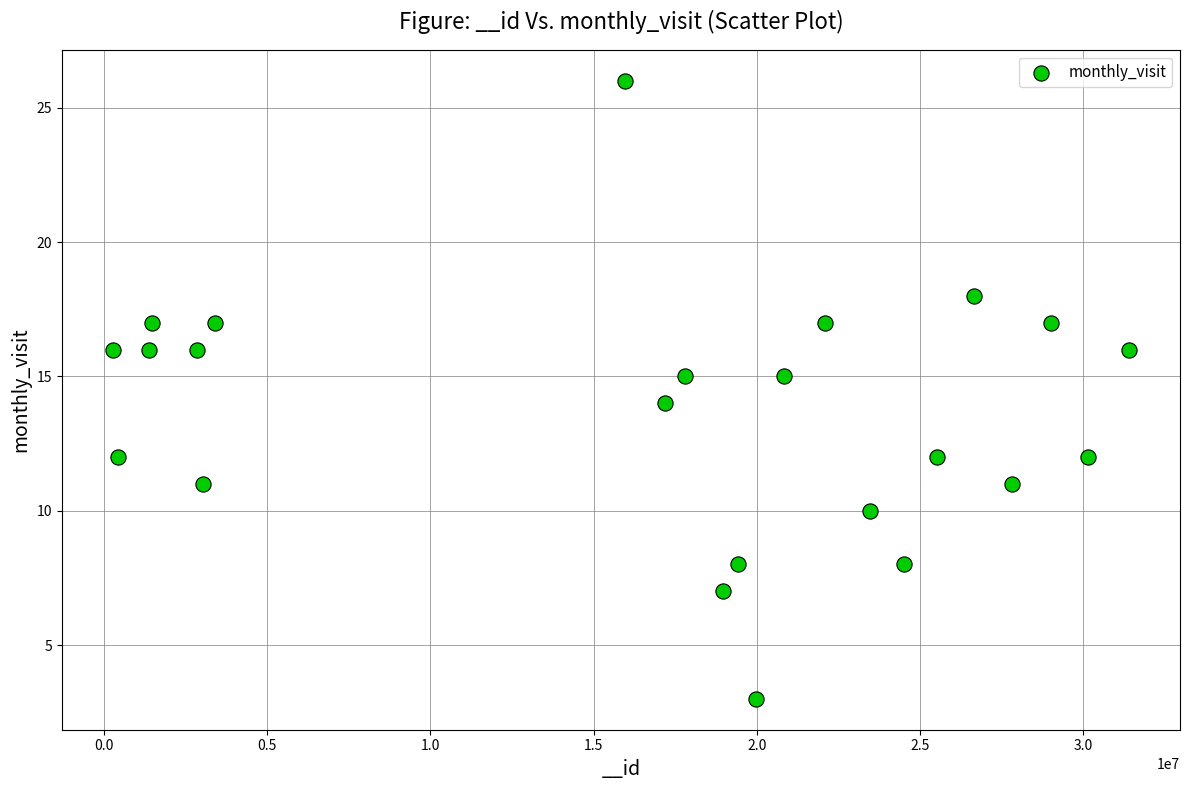

What is the range of Y values (max minus min)?

23